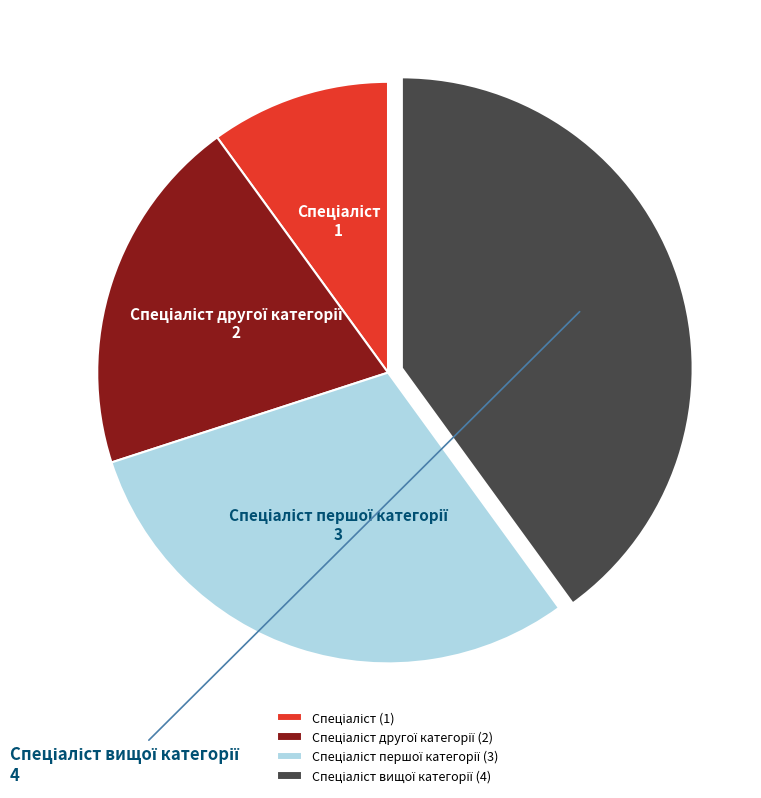

Is there a majority slice in this chart?

No